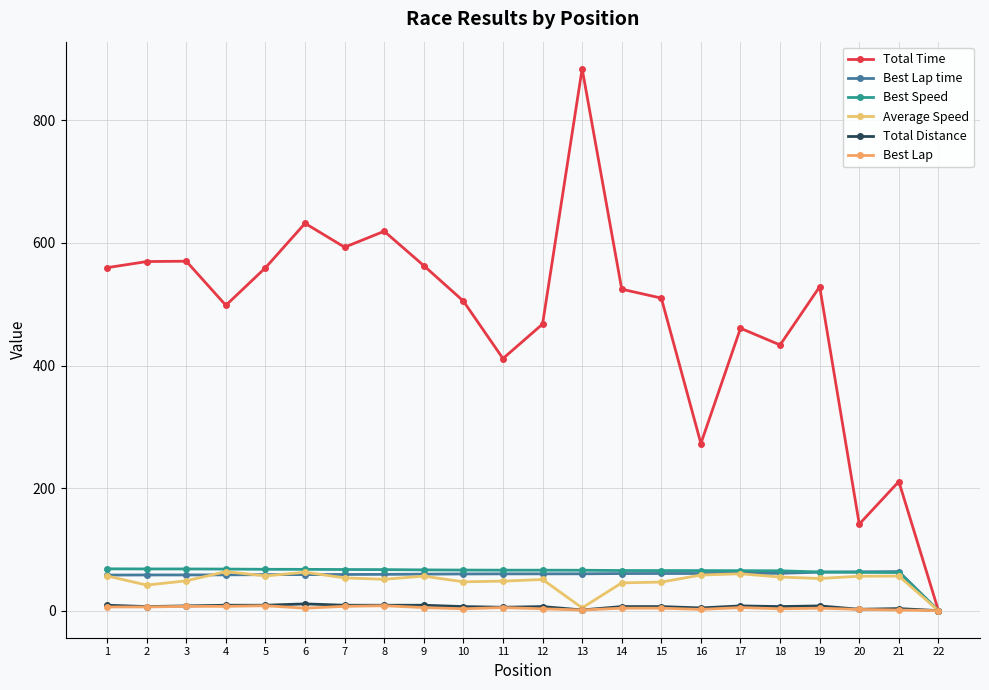

The Average Speed series shows 56.6 at 5. True or false?

True